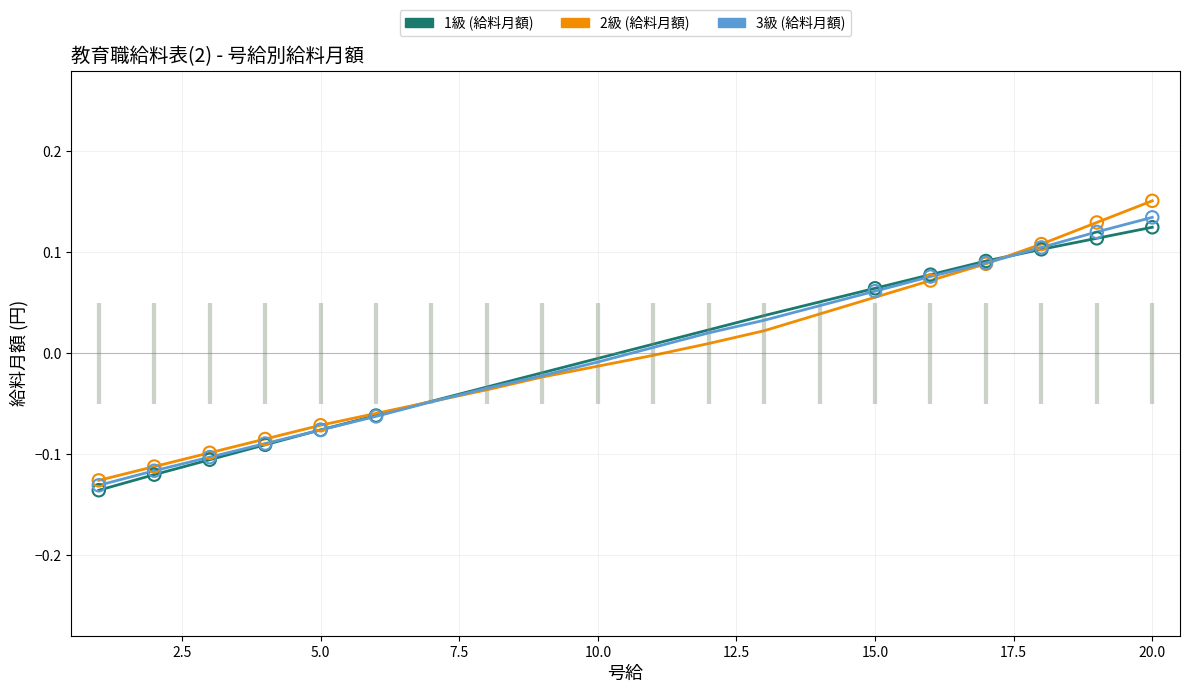

Which series has the largest total across all categories?

2級 (給料月額)